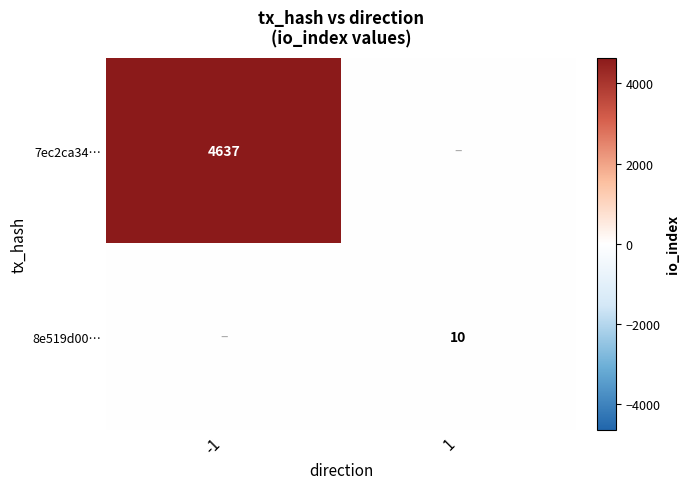

What is the total value across all series at 1?

10